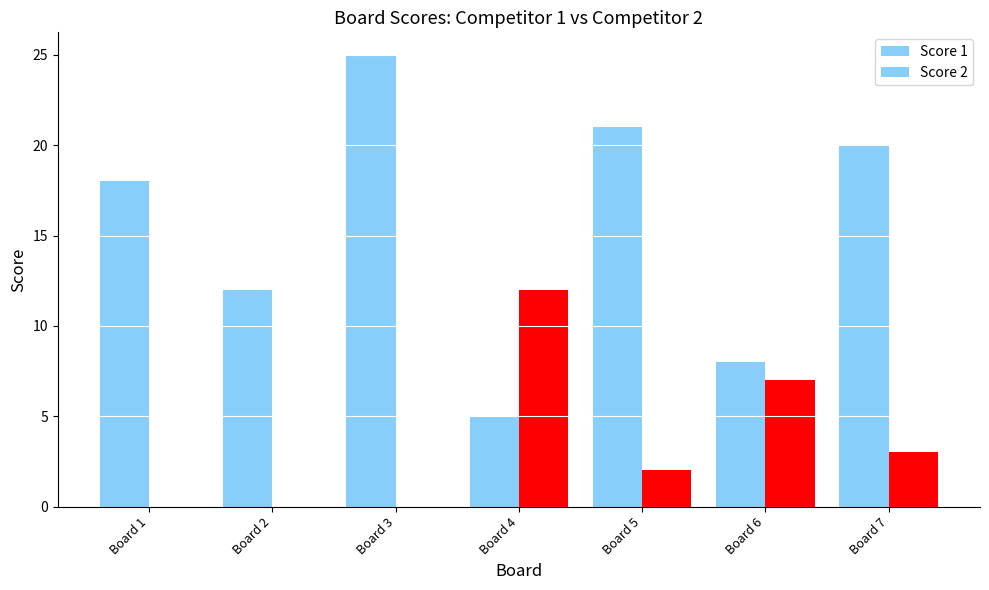

Count the number of categories in the chart.

7